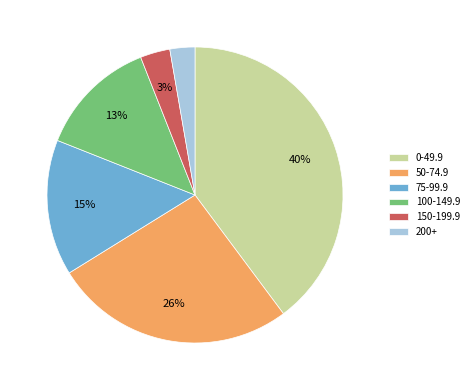

Is there any slice that represents more than half of the pie?

No